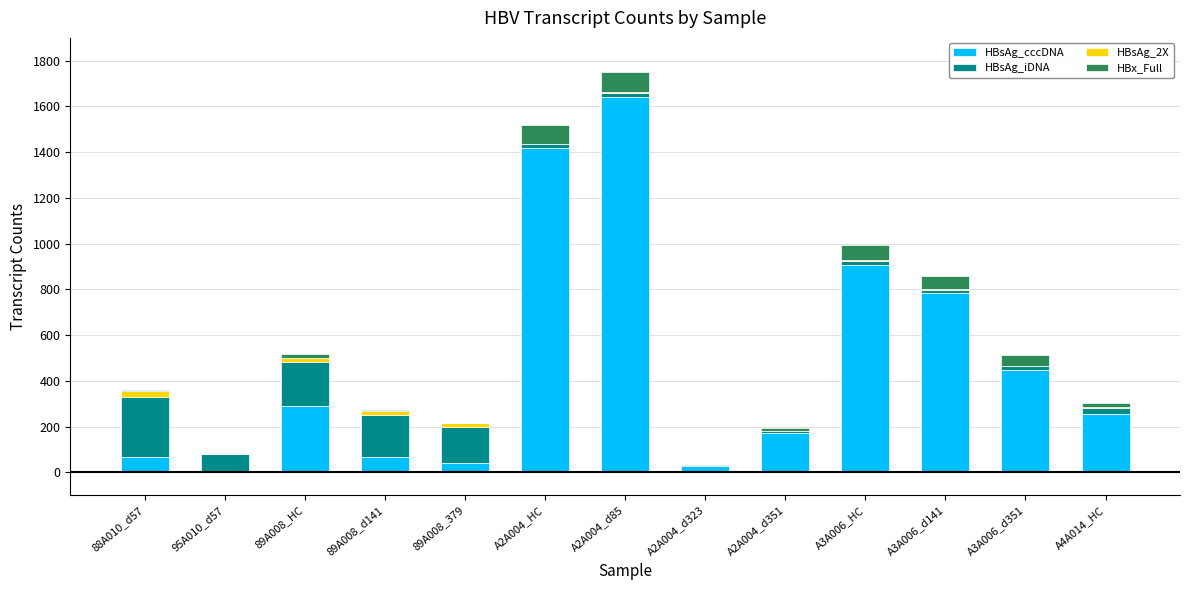

At which category is the sum across all series the highest?

A2A004_d85